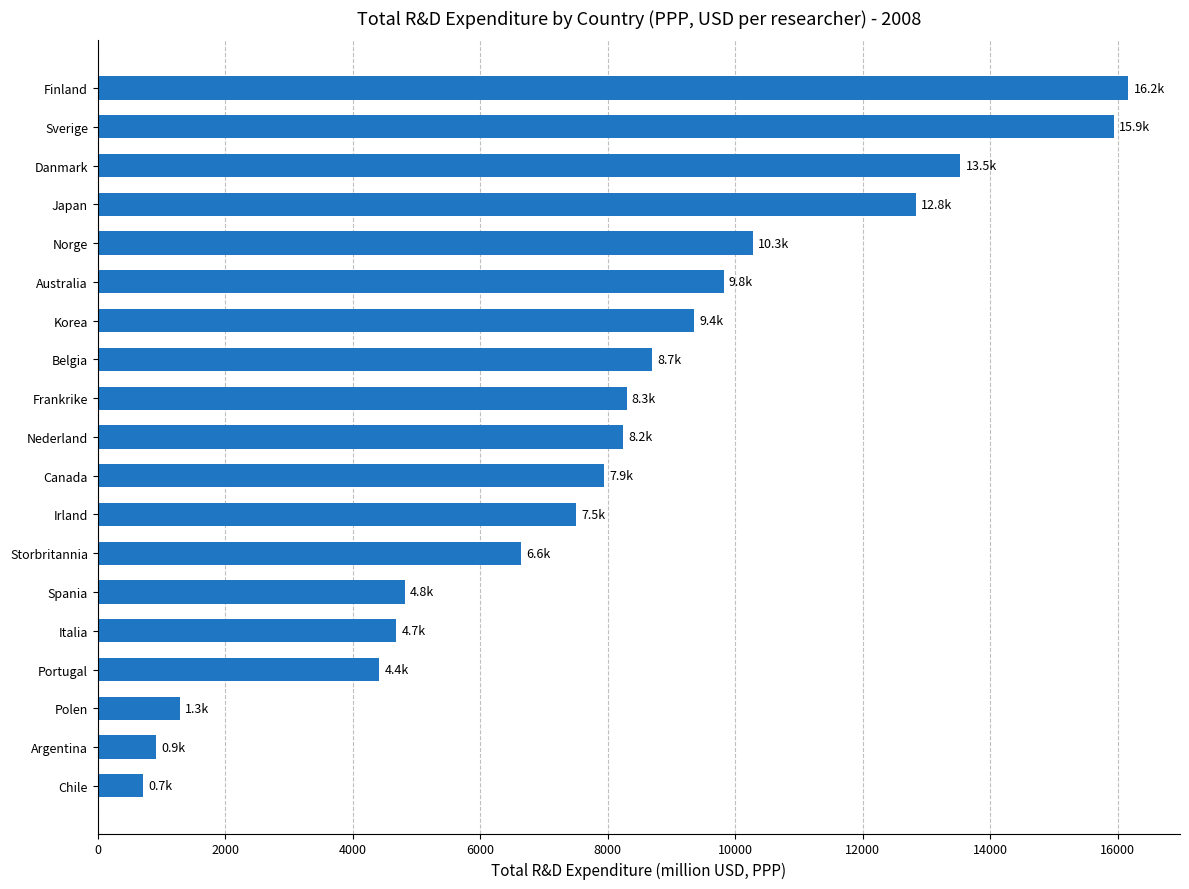

What is the sum of the values at Sverige and Danmark?

29473.6